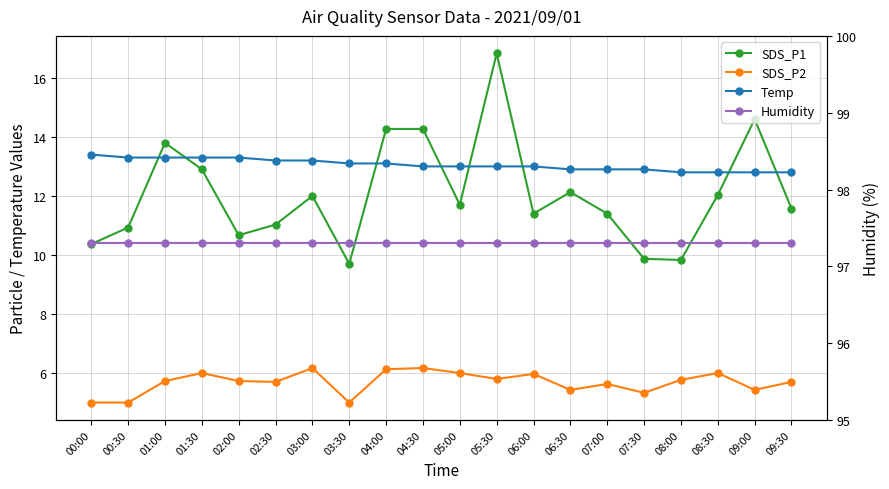

True or false: SDS_P2 and Temp intersect in this chart.

False